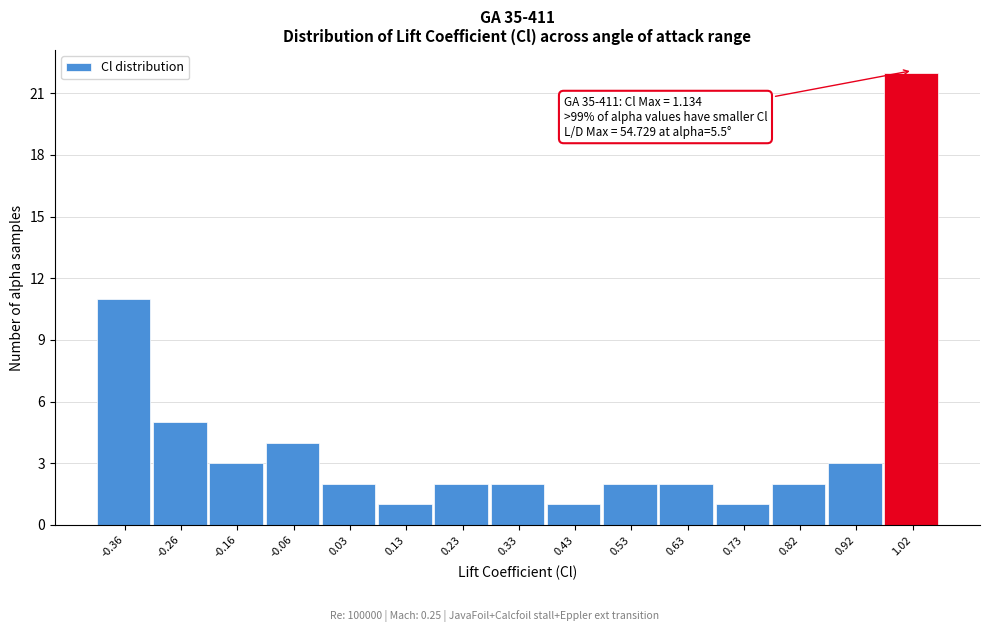

Reading left to right, extract all data points from this chart.

-0.36=11	-0.26=5	-0.16=3	-0.06=4	0.03=2	0.13=1	0.23=2	0.33=2	0.43=1	0.53=2	0.63=2	0.73=1	0.82=2	0.92=3	1.02=22